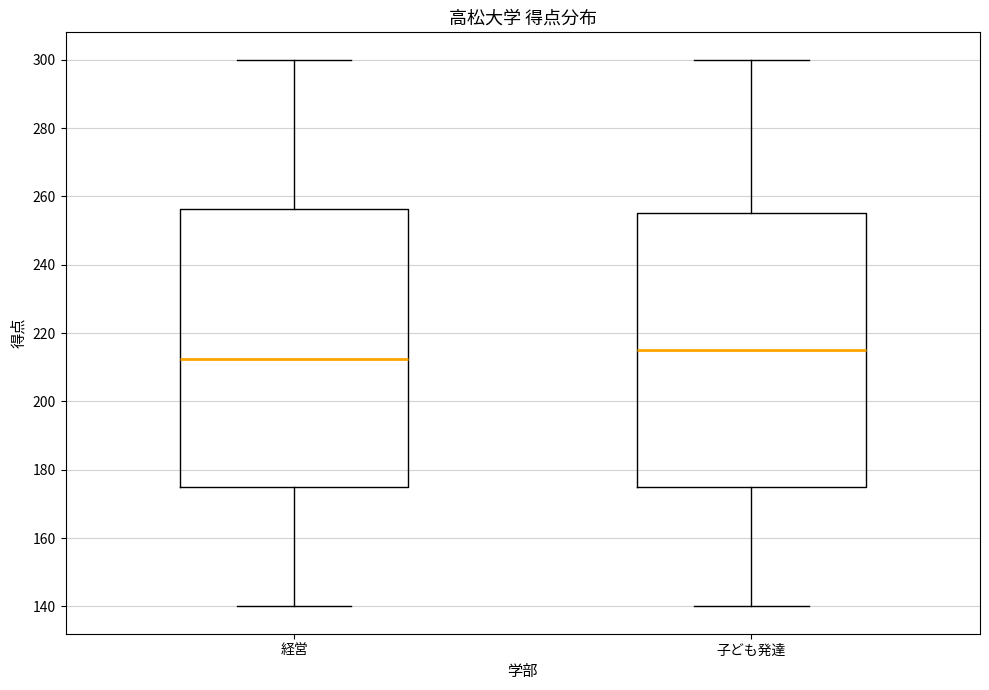

Reading left to right, transcribe this box plot: for each box, give where its median line is, the range the box spans, and where its two whiskers end, as read against the y-axis. The values are not printed on the chart, so give them approximately, as read against the axis.

経営: median 212, box 176 to 256, whiskers 140 to 300
子ども発達: median 216, box 176 to 256, whiskers 140 to 300